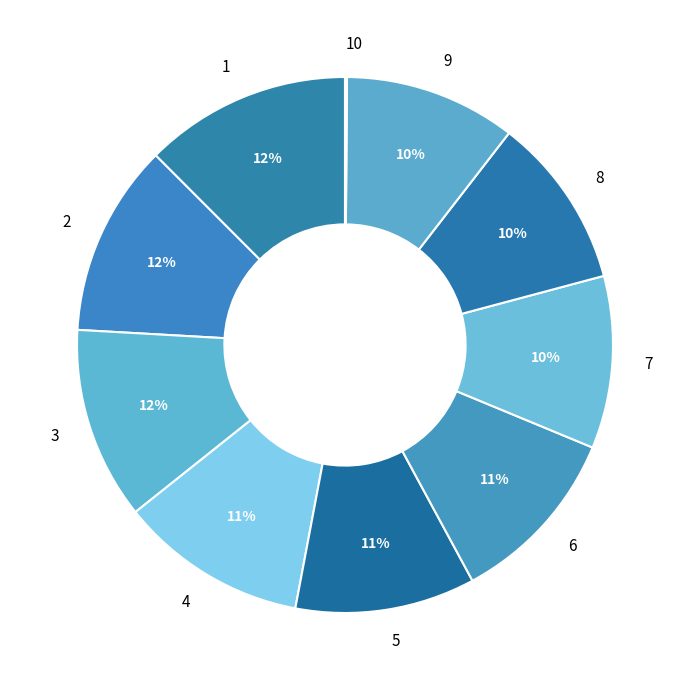

The 3 slice represents 12% of the pie. True or false?

True